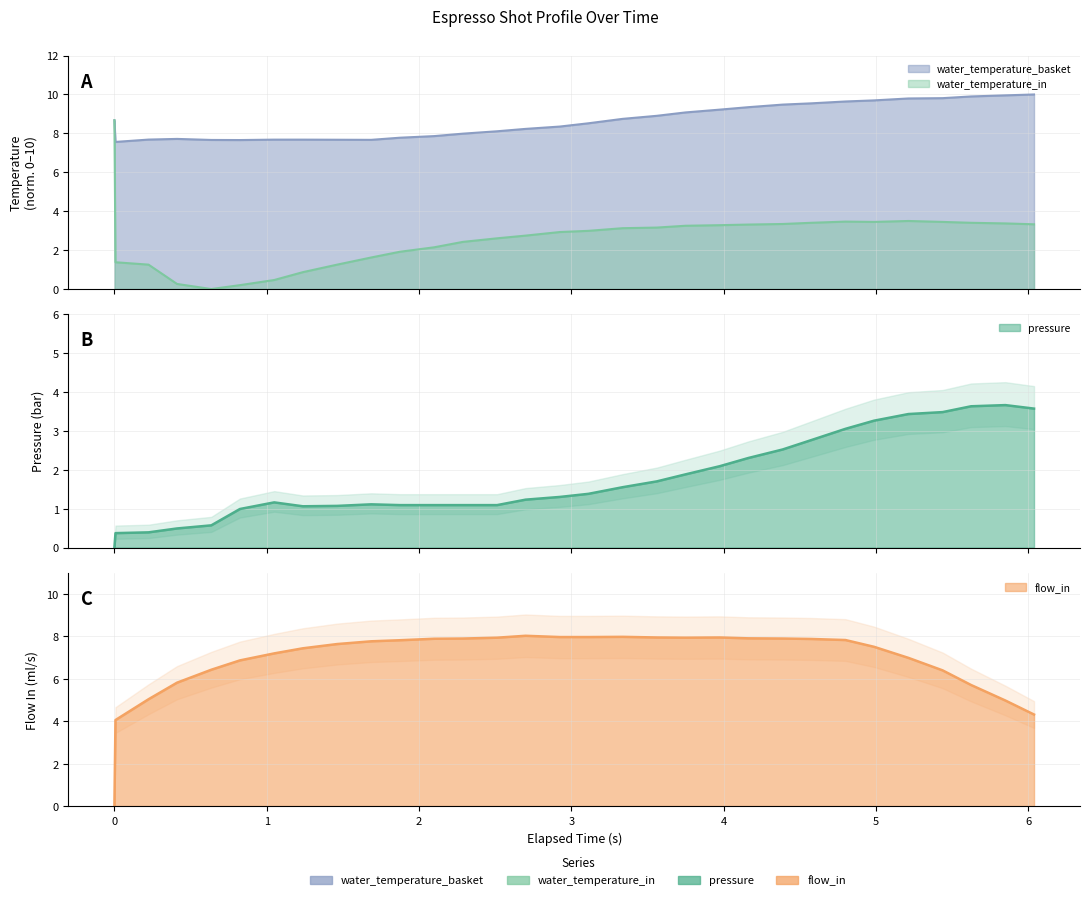

How many interior local peaks does the flow_in series have?

3